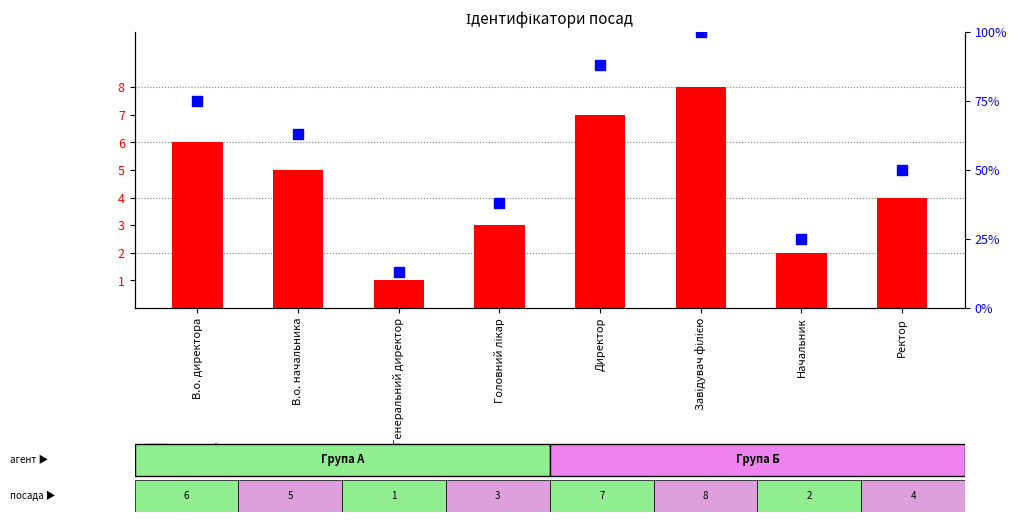

At Генеральний директор, list the series in order from largest to smallest.

percentile rank within the sample, Ідентифікатор